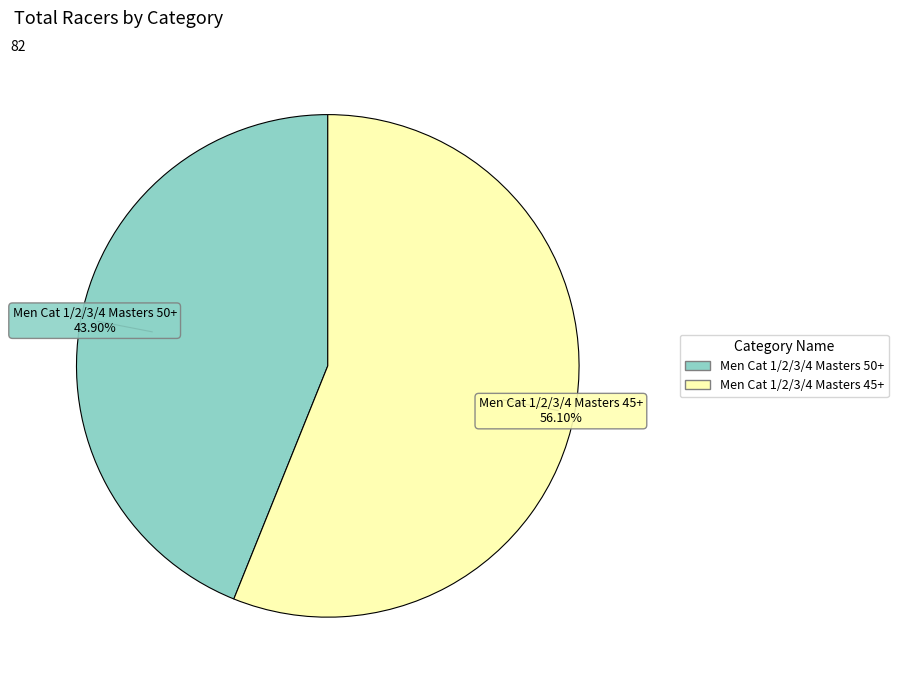

True or false: Men Cat 1/2/3/4 Masters 50+ accounts for 53% of the total.

False